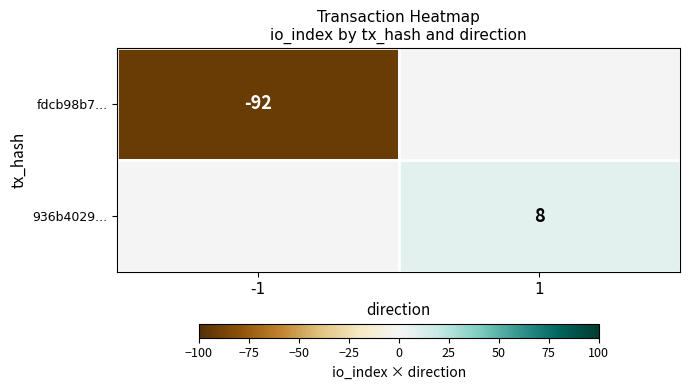

What is the maximum value shown in the chart?

8